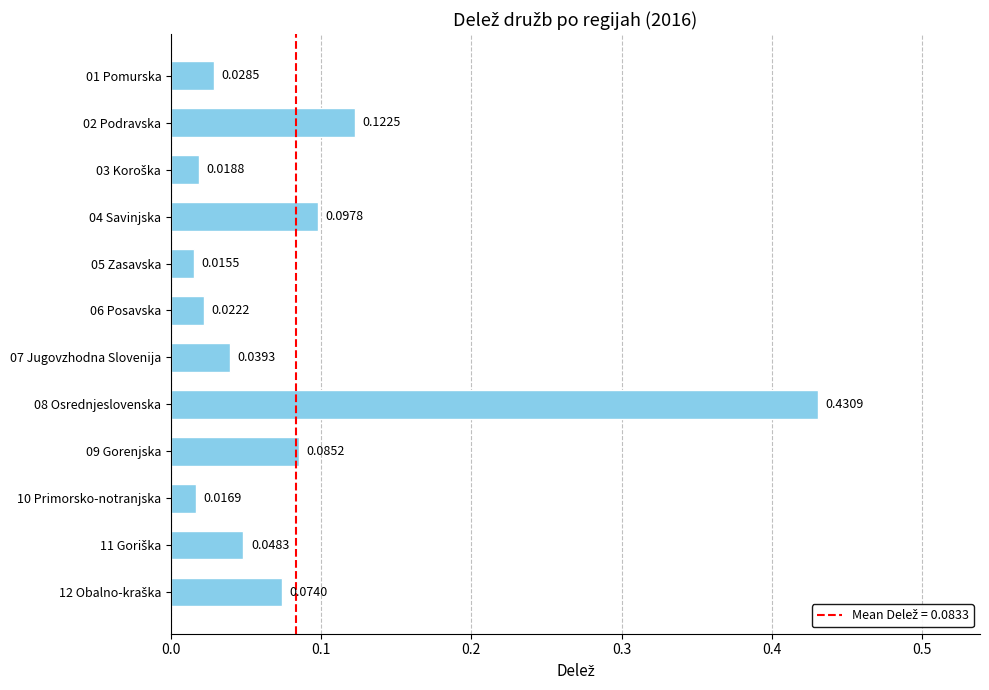

Between 01 Pomurska and 06 Posavska, which is larger?

01 Pomurska